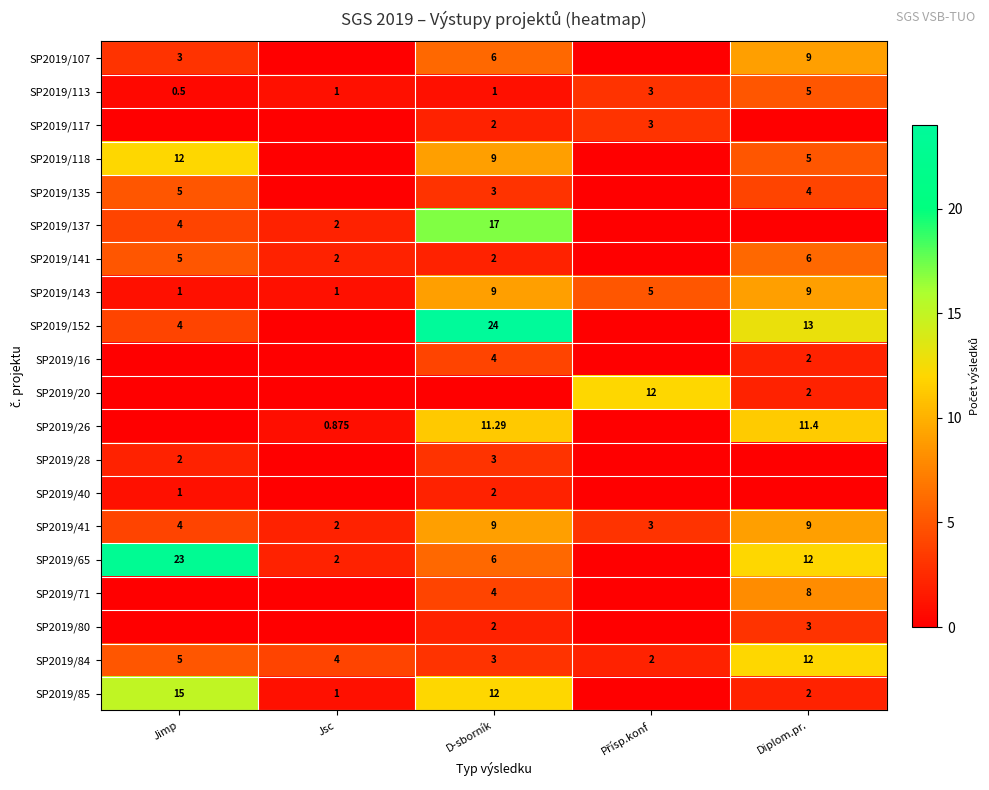

At which label does SP2019/84 first exceed 4?

Jimp